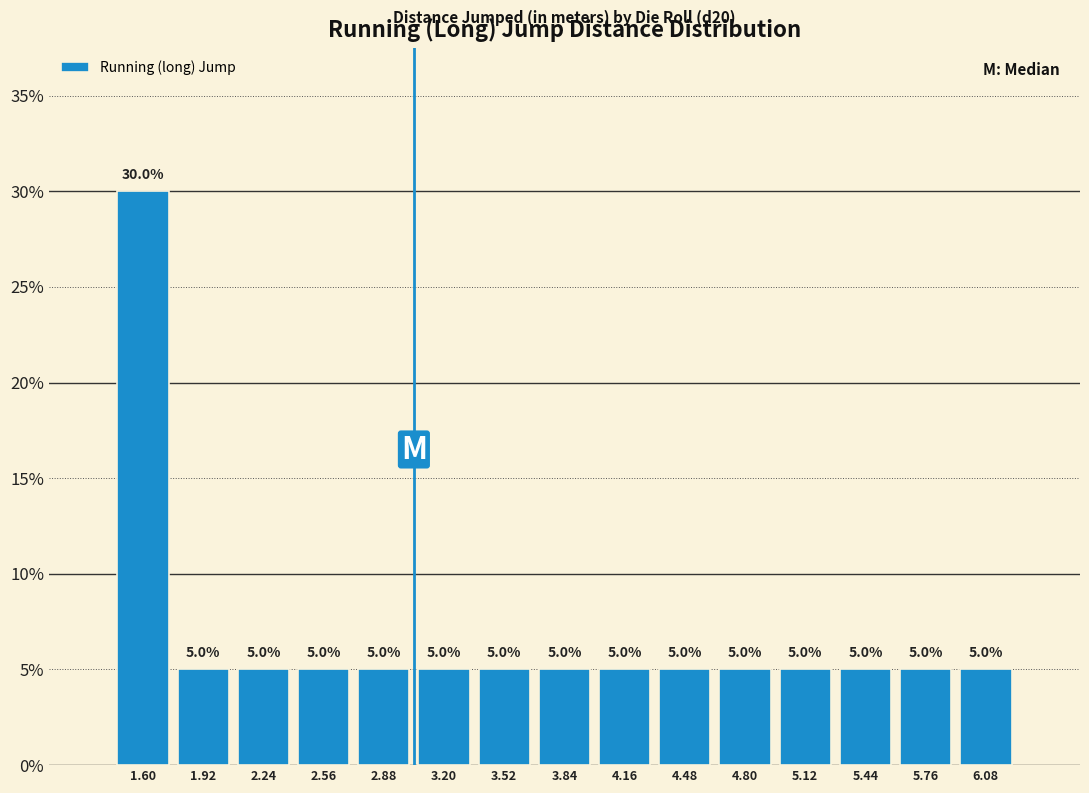

Are the bars horizontal?

No